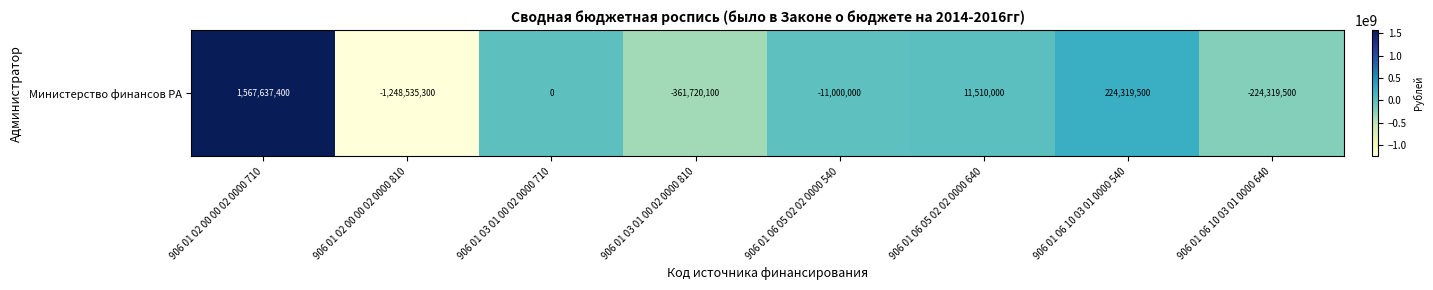

Where is the data nearest to the value 159551050?

906 01 06 10 03 01 0000 540